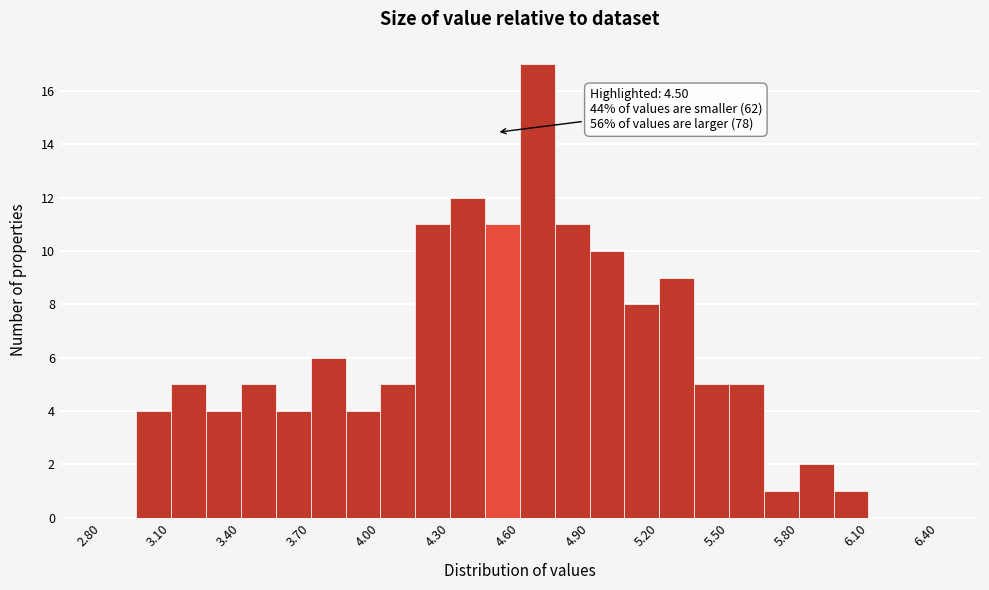

Around what value on the x-axis is the tallest bar? Give the approximate position of its centre, as read against the axis.

4.70